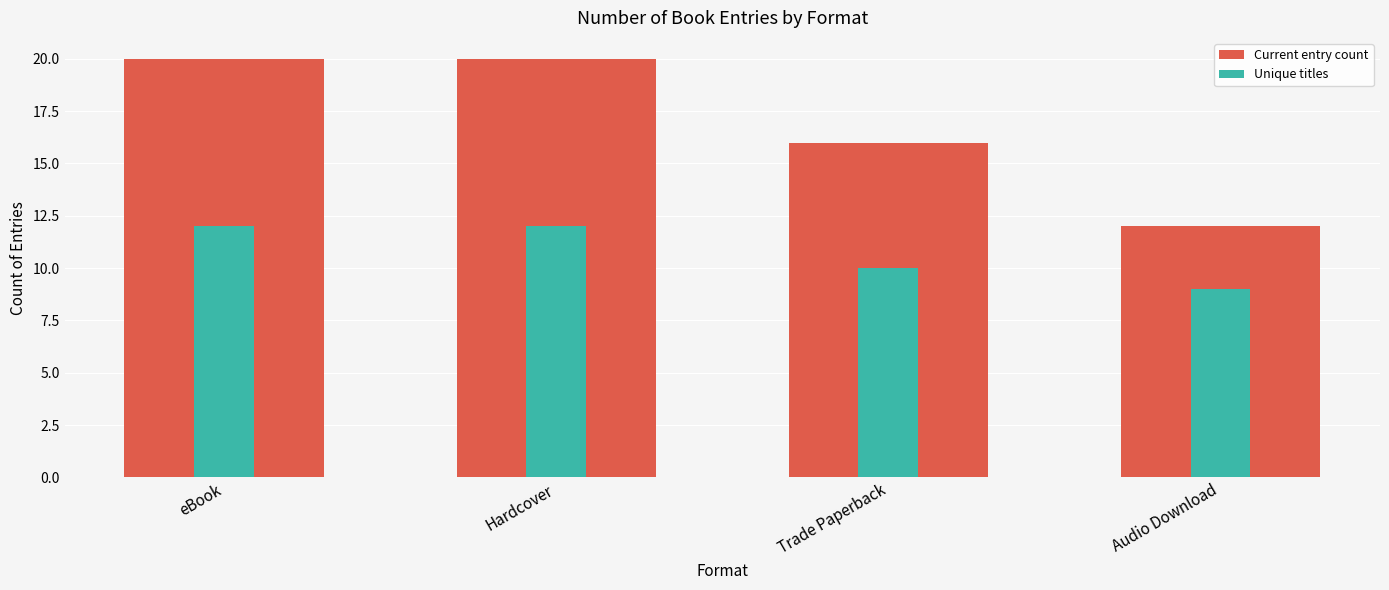

How many distinct data groups are displayed?

2